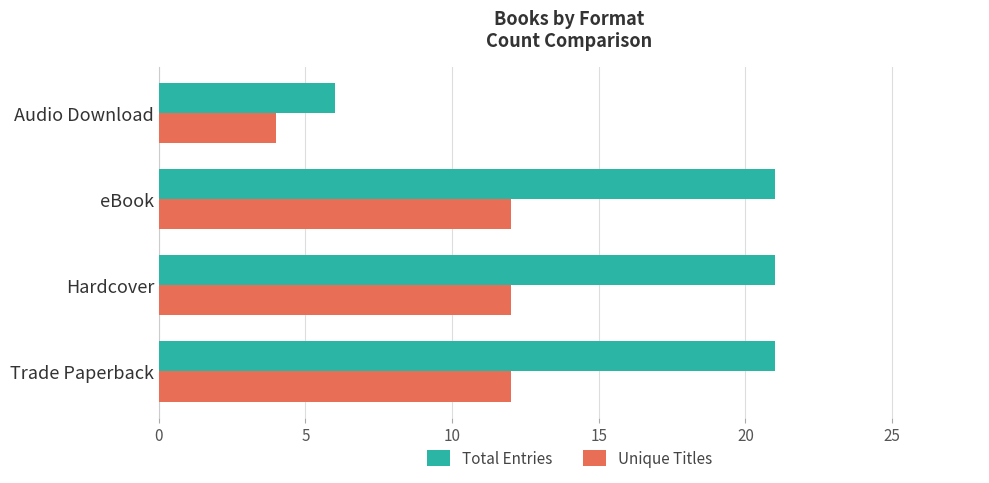

Which series has the widest spread of values?

Total Entries